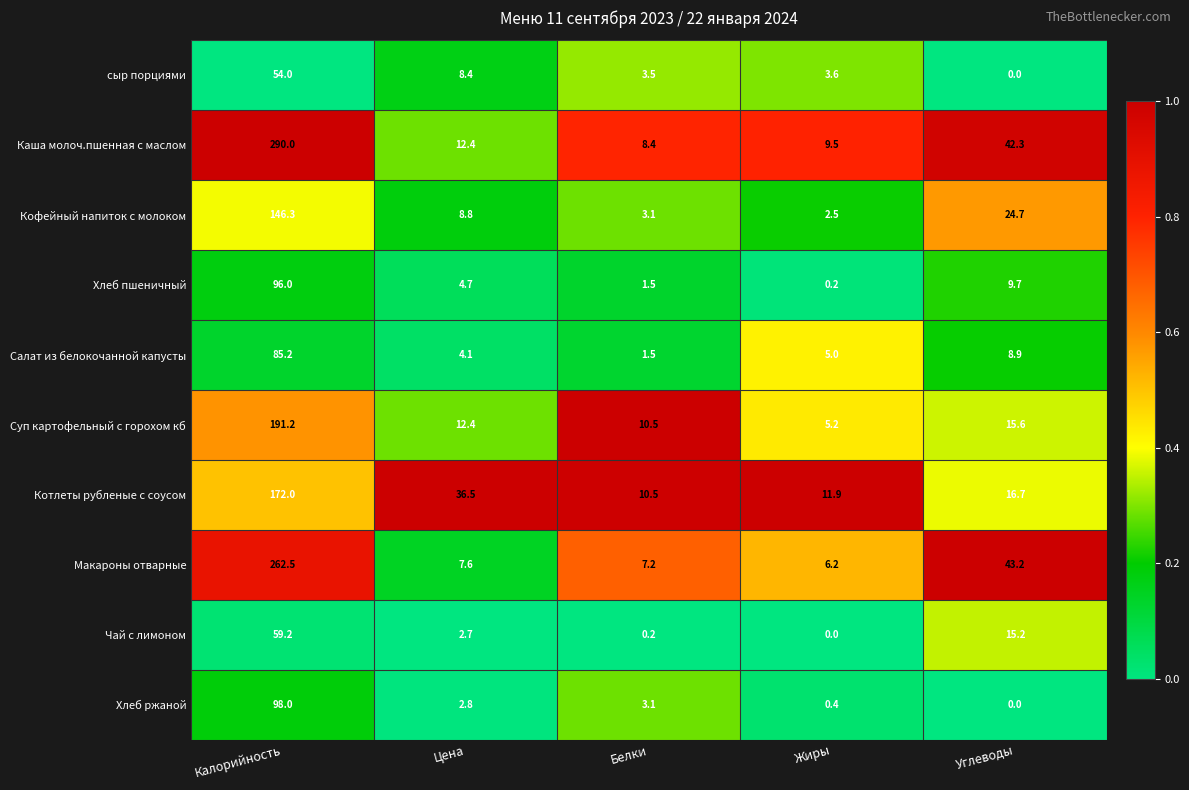

List the series in order of their peak value, lowest first.

сыр порциями, Чай с лимоном, Салат из белокочанной капусты, Хлеб пшеничный, Хлеб ржаной, Кофейный напиток с молоком, Котлеты рубленые с соусом, Суп картофельный с горохом кб, Макароны отварные, Каша молоч.пшенная с маслом